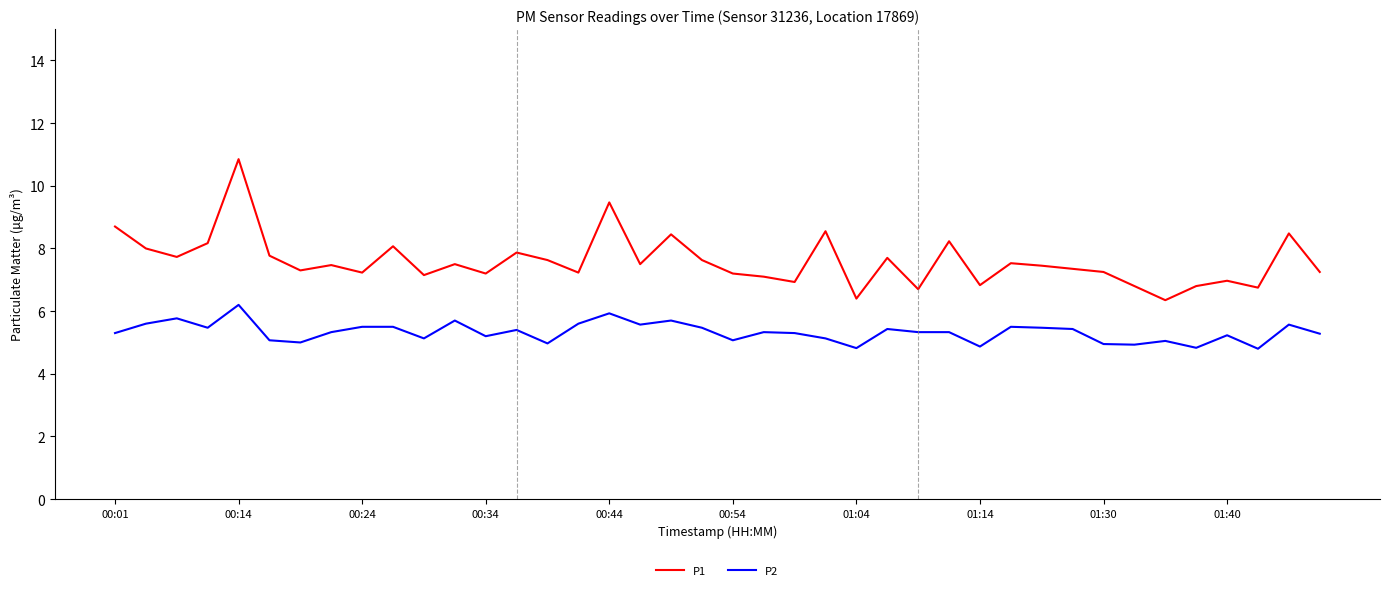

List the series in order of their overall mean, lowest first.

P2, P1